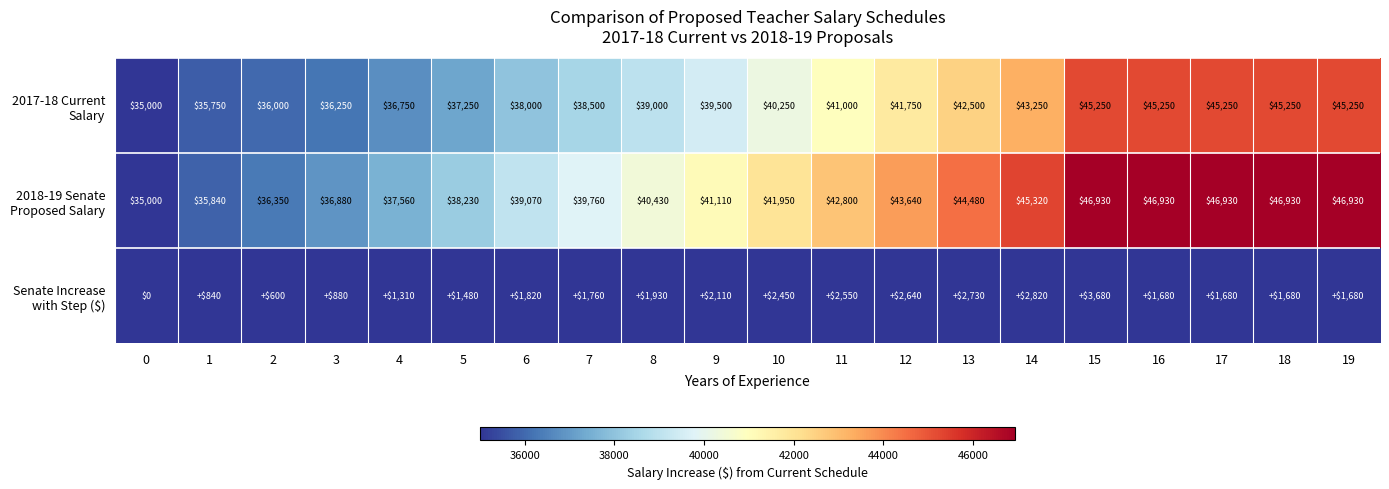

At how many categories does at least one series exceed 16238?

20